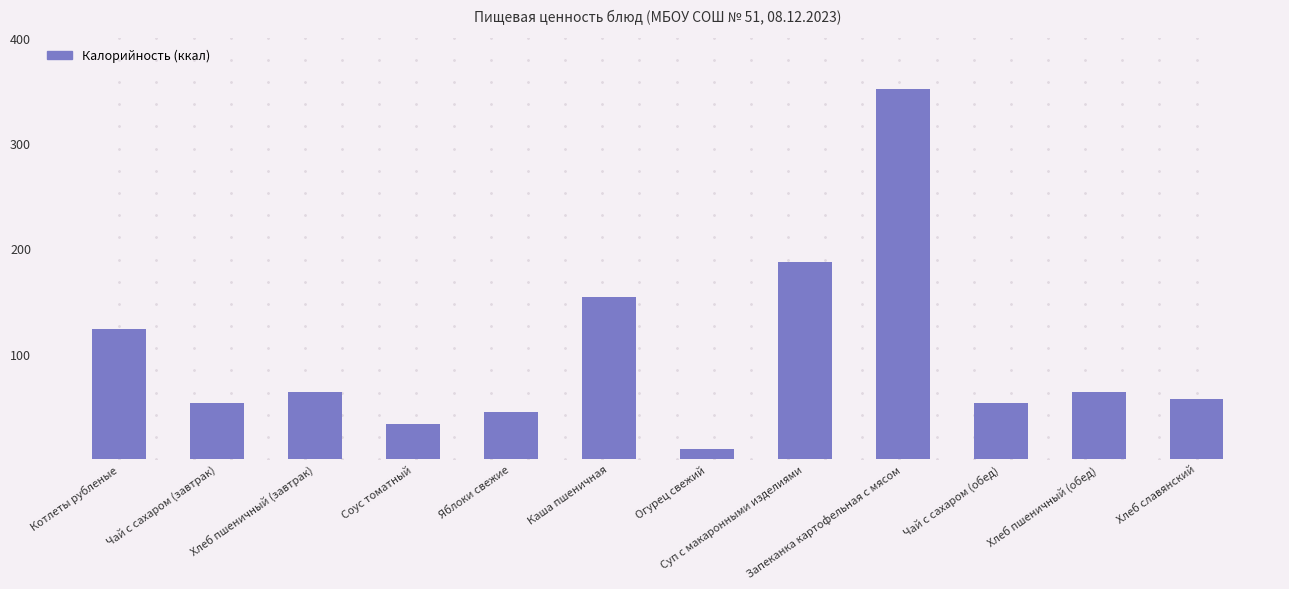

The chart shows a value of 43.2 at Каша пшеничная. True or false?

False